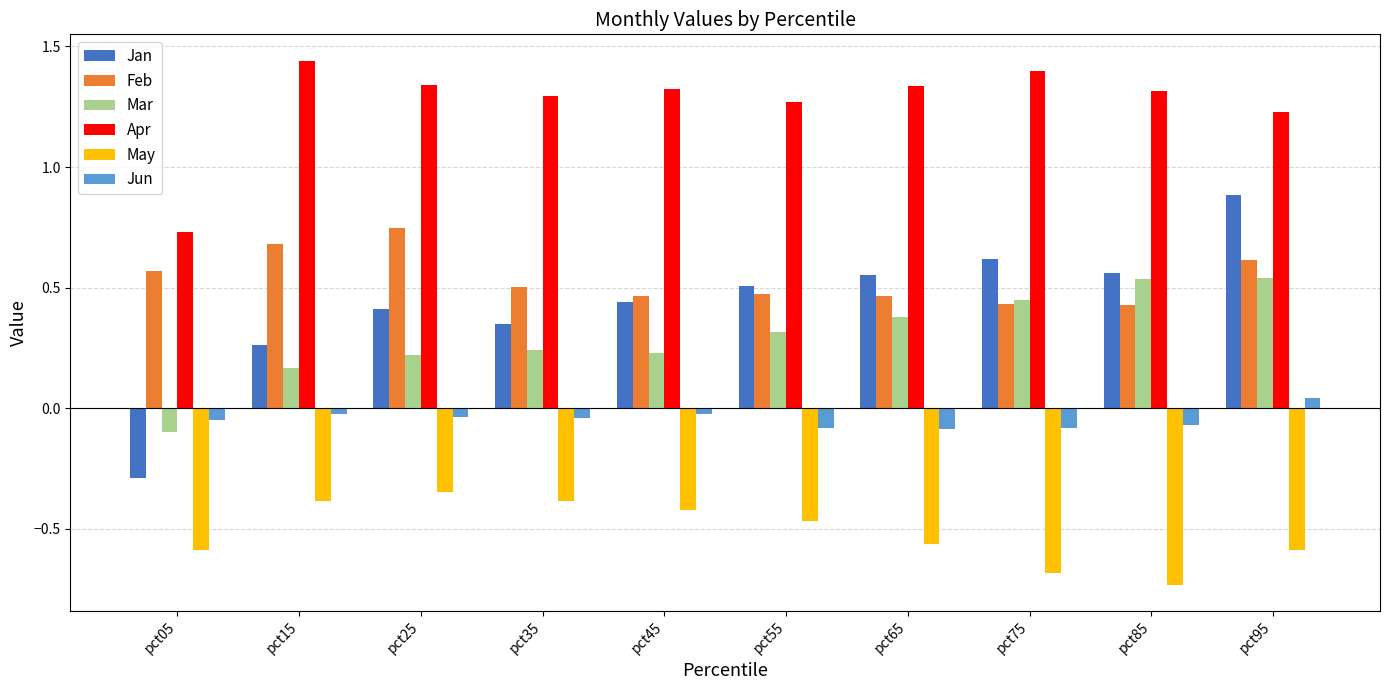

At which category is the sum across all series the highest?

pct95